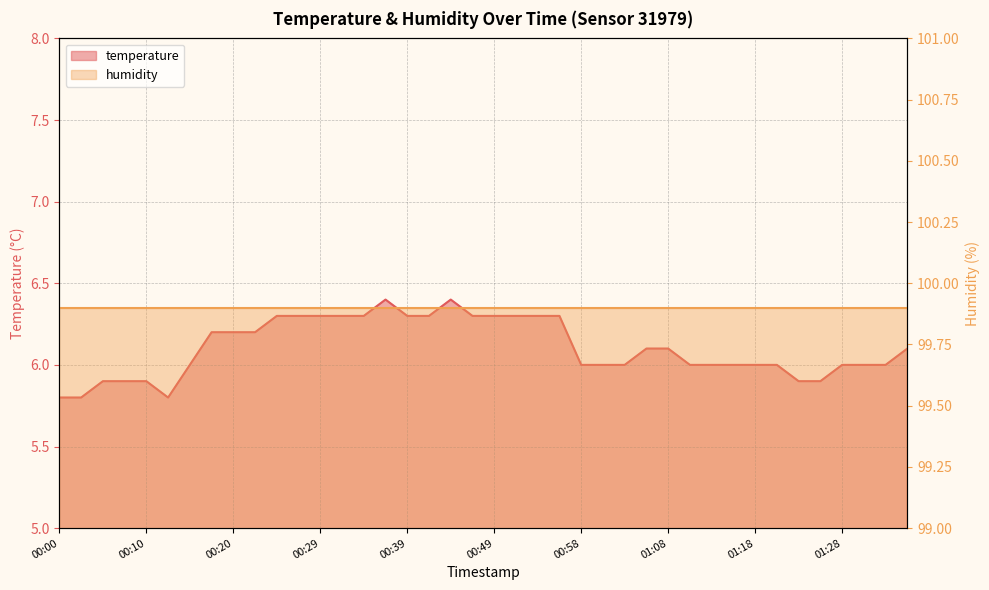

The chart shows a value of 10.5 at 01:01. True or false?

False